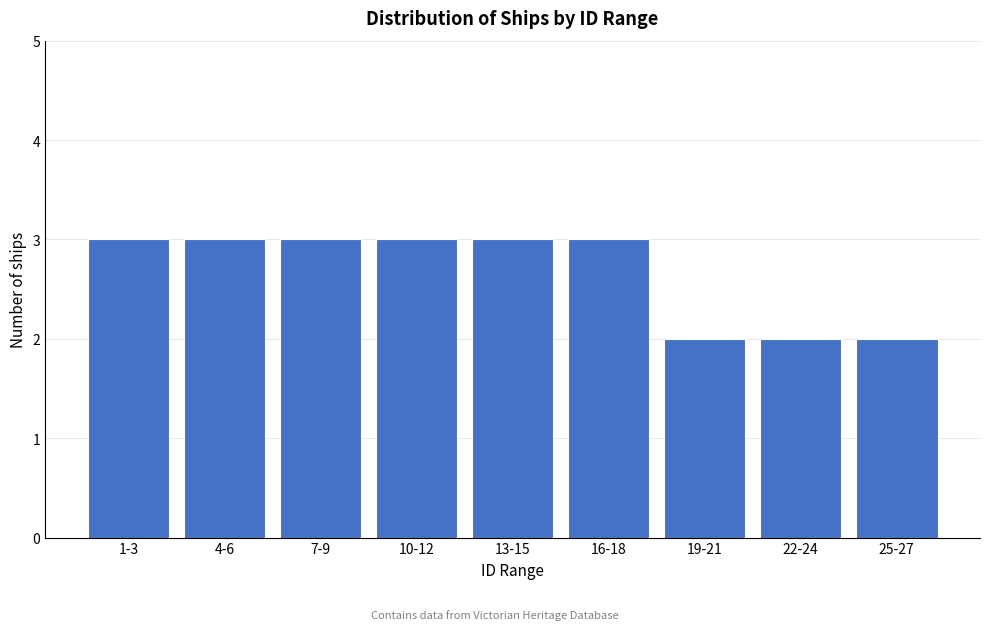

Reading right to left, extract all data points from this chart.

25-27=2	22-24=2	19-21=2	16-18=3	13-15=3	10-12=3	7-9=3	4-6=3	1-3=3